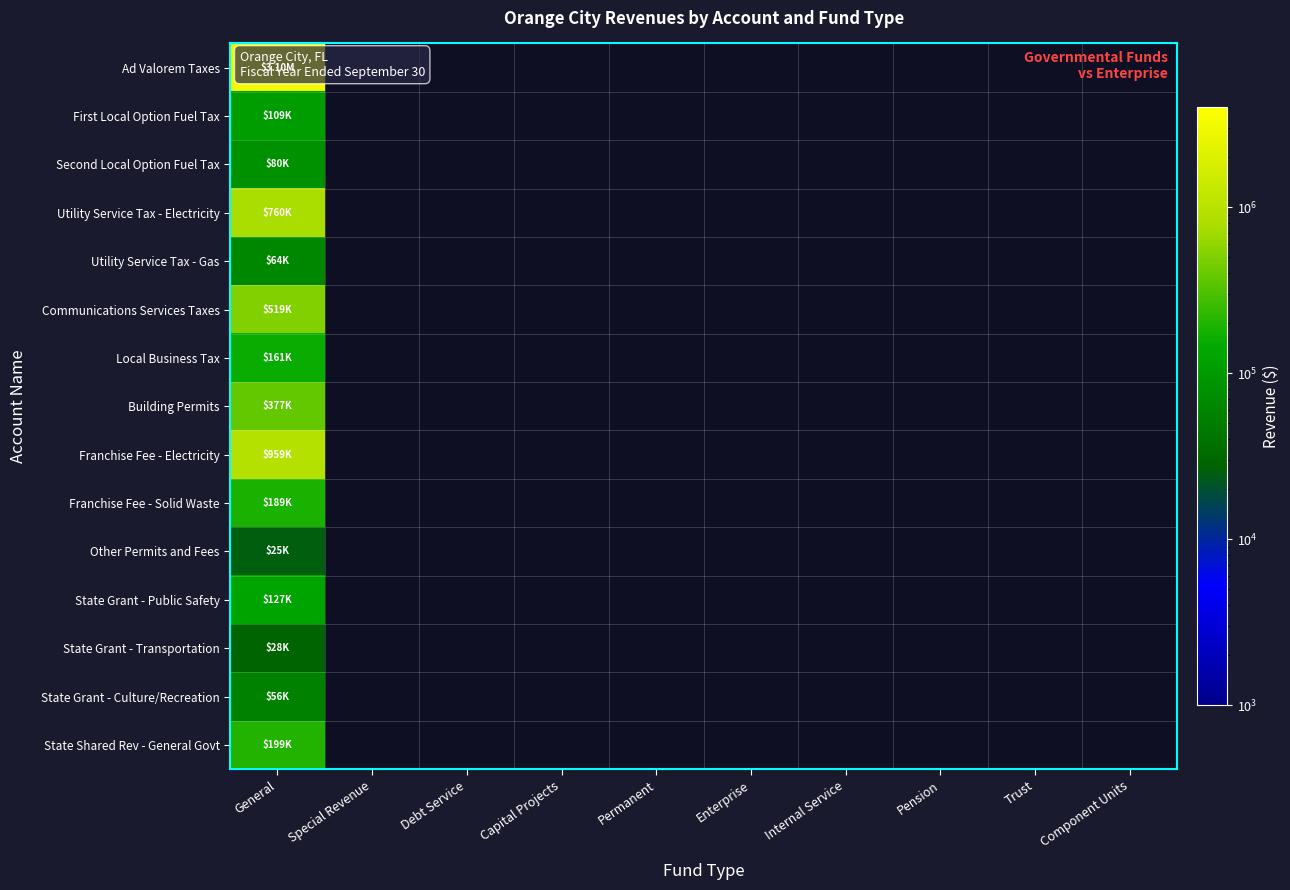

How many categories are shown in the chart?

10